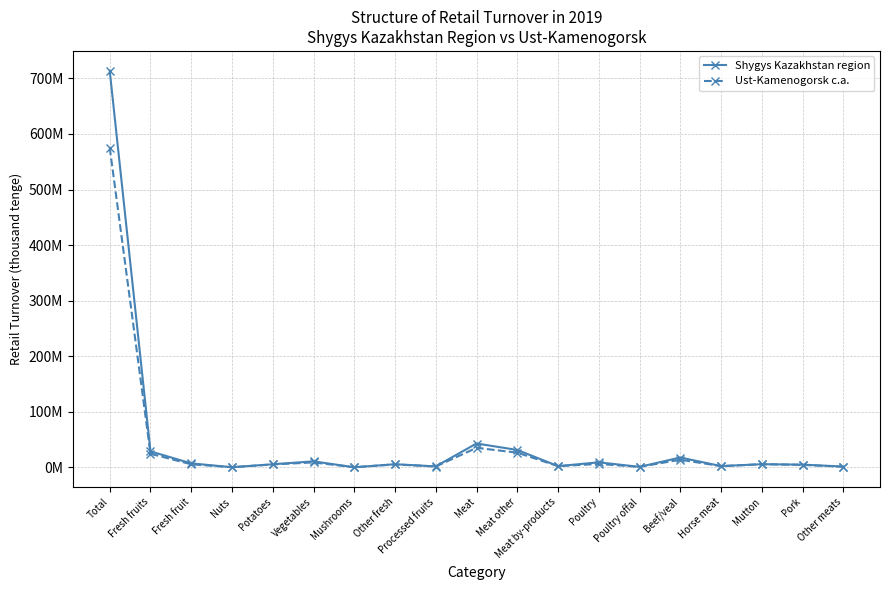

Which category has the highest value across all series?

Total